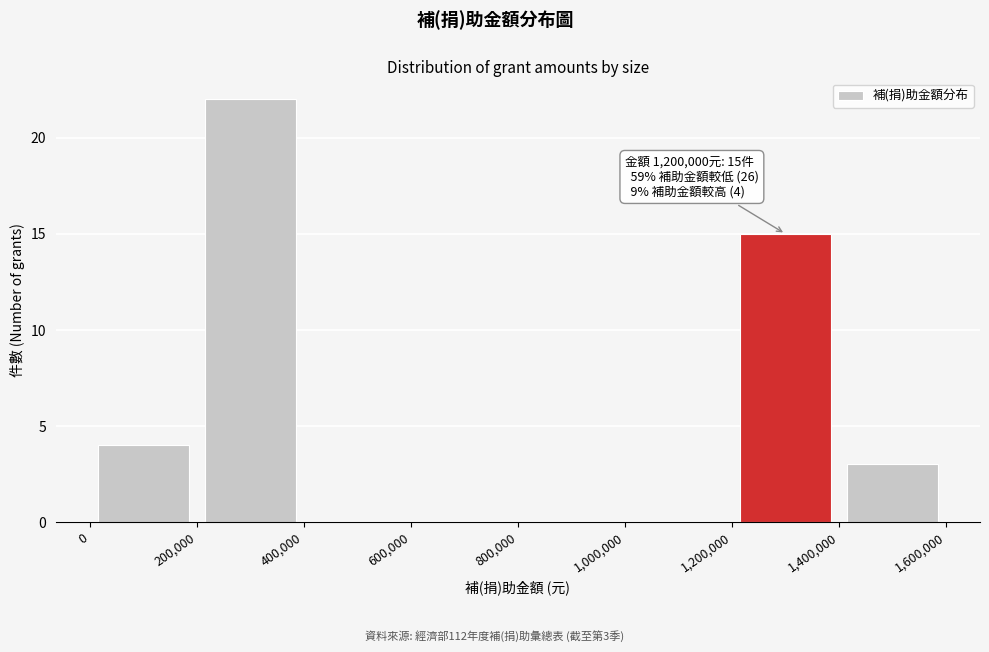

Over which range of the x-axis is the bar tallest?

200,000 to 400,000